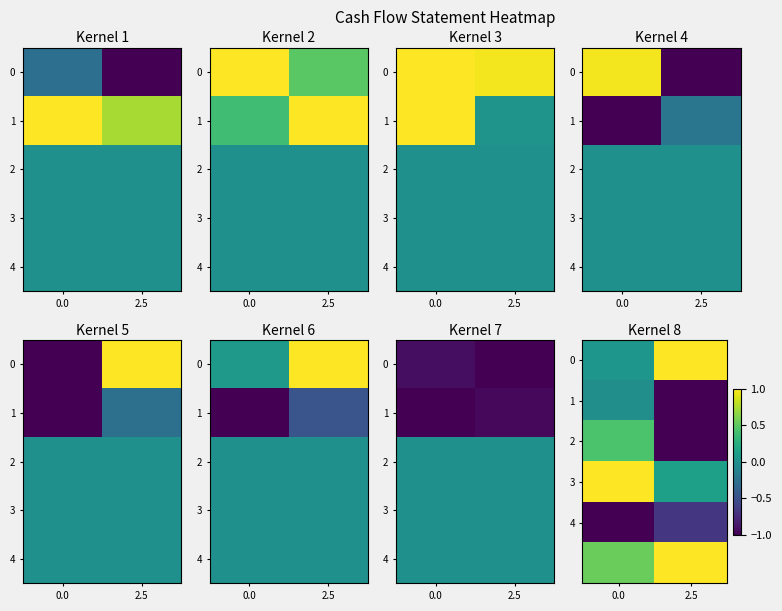

Is the value of 1 at 0.0 greater than the value of 4 at 2.5?

Yes